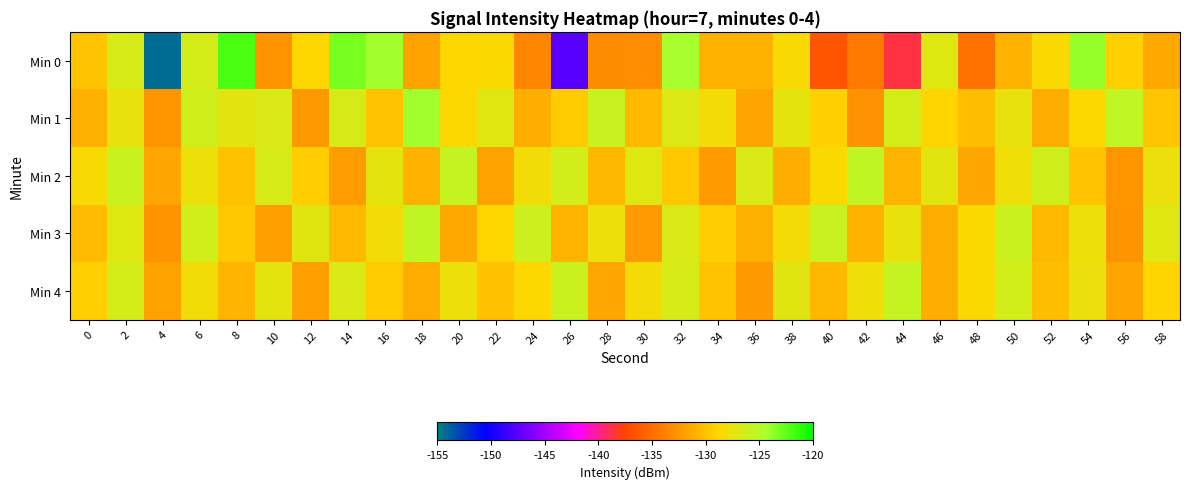

Reading right to left, transcribe all the data shown in this chart.

Min 0: 58=-131.5	56=-129.3	54=-123.8	52=-128.5	50=-130.8	48=-134.7	46=-127.1	44=-138.6	42=-134.2	40=-136.5	38=-128.4	36=-130.9	34=-130.9	32=-124.4	30=-133.1	28=-133.2	26=-147.5	24=-133.4	22=-128.5	20=-128.8	18=-131.9	16=-124.2	14=-123.1	12=-128.9	10=-132.7	8=-122.0	6=-126.5	4=-154.2	2=-126.7	0=-129.9
Min 1: 58=-129.8	56=-125.4	54=-128.7	52=-131.3	50=-127.6	48=-130.2	46=-128.9	44=-126.5	42=-132.8	40=-129.1	38=-127.4	36=-131.7	34=-128.3	32=-126.9	30=-130.4	28=-125.8	26=-129.5	24=-131.2	22=-127.1	20=-128.7	18=-124.2	16=-129.9	14=-126.6	12=-132.4	10=-126.8	8=-127.3	6=-126.3	4=-132.5	2=-127.5	0=-131.1
Min 2: 58=-127.7	56=-132.5	54=-129.9	52=-126.2	50=-128.0	48=-131.6	46=-127.3	44=-130.8	42=-125.6	40=-128.5	38=-131.1	36=-126.8	34=-132.3	32=-129.7	30=-127.1	28=-130.6	26=-126.4	24=-128.2	22=-131.8	20=-125.7	18=-130.9	16=-127.5	14=-132.1	12=-129.3	10=-126.6	8=-130.1	6=-127.8	4=-131.5	2=-125.9	0=-128.4
Min 3: 58=-127.1	56=-132.6	54=-127.8	52=-130.4	50=-126.0	48=-128.6	46=-131.2	44=-127.6	42=-130.9	40=-125.8	38=-128.3	36=-131.0	34=-129.4	32=-126.7	30=-132.2	28=-127.9	26=-130.7	24=-126.1	22=-128.8	20=-131.4	18=-125.5	16=-128.1	14=-130.5	12=-127.2	10=-131.9	8=-129.6	6=-126.3	4=-132.7	2=-127.0	0=-130.3
Min 4: 58=-128.9	56=-131.7	54=-127.7	52=-130.2	50=-126.3	48=-128.5	46=-131.1	44=-125.7	42=-128.0	40=-130.6	38=-127.2	36=-132.4	34=-129.9	32=-126.6	30=-128.3	28=-131.5	26=-125.9	24=-128.7	22=-130.1	20=-127.9	18=-131.3	16=-129.5	14=-126.8	12=-132.0	10=-127.4	8=-130.7	6=-128.1	4=-131.8	2=-126.5	0=-129.2